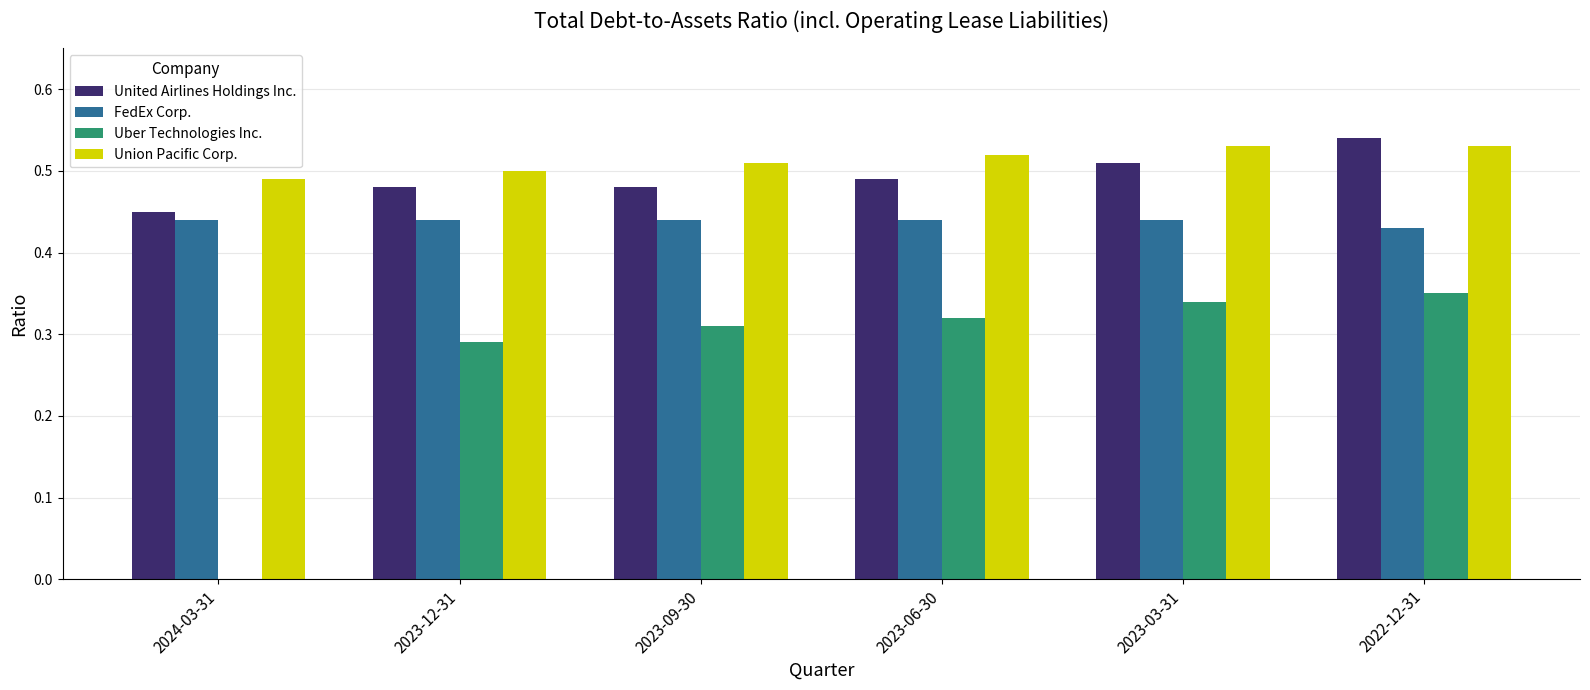

Is the value of Union Pacific Corp. at 2023-12-31 greater than the value of FedEx Corp. at 2022-12-31?

Yes